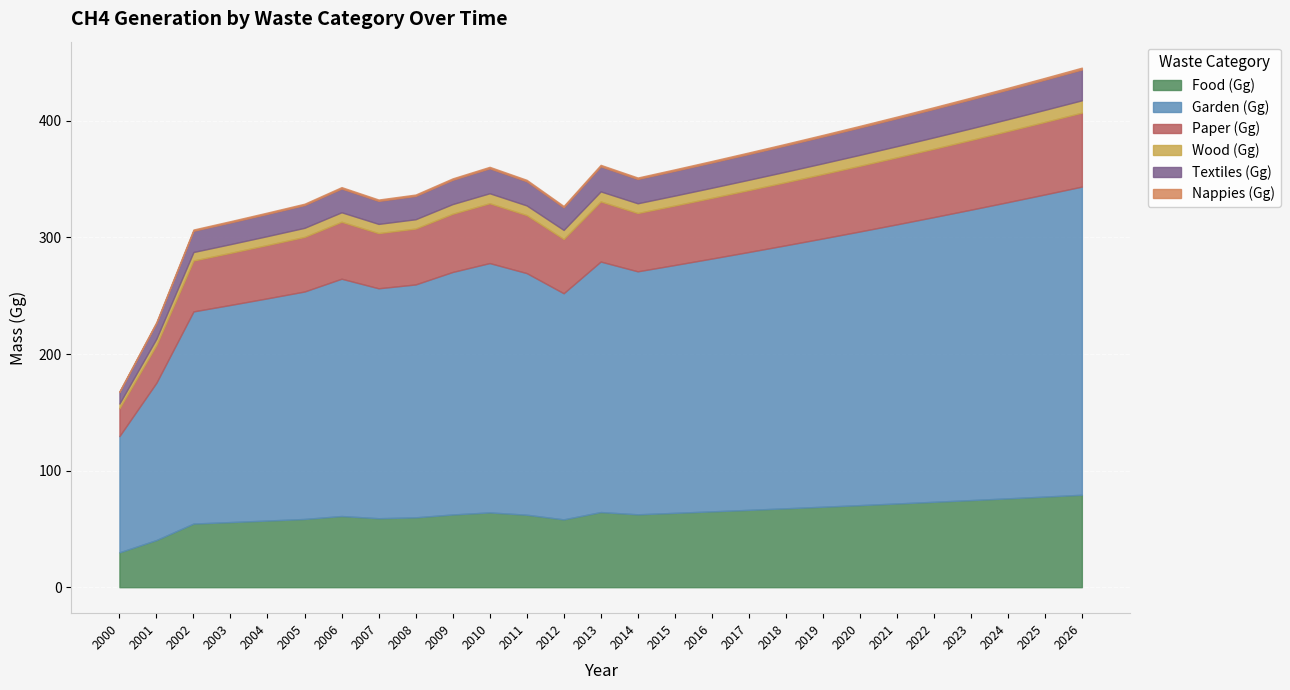

True or false: Textiles (Gg) and Paper (Gg) intersect in this chart.

False